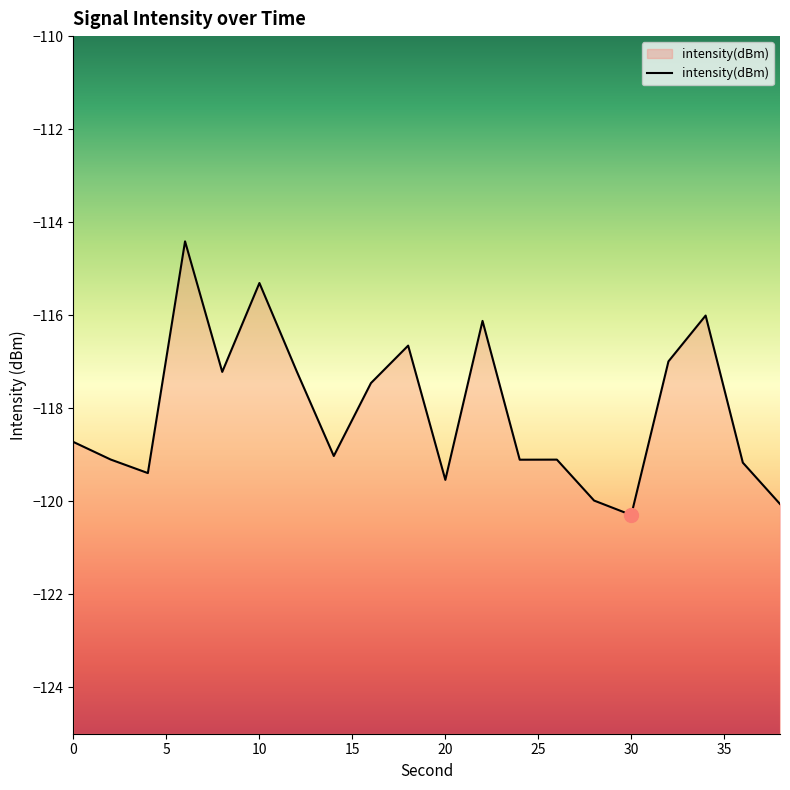

Which label corresponds to the smallest value in the chart?

30